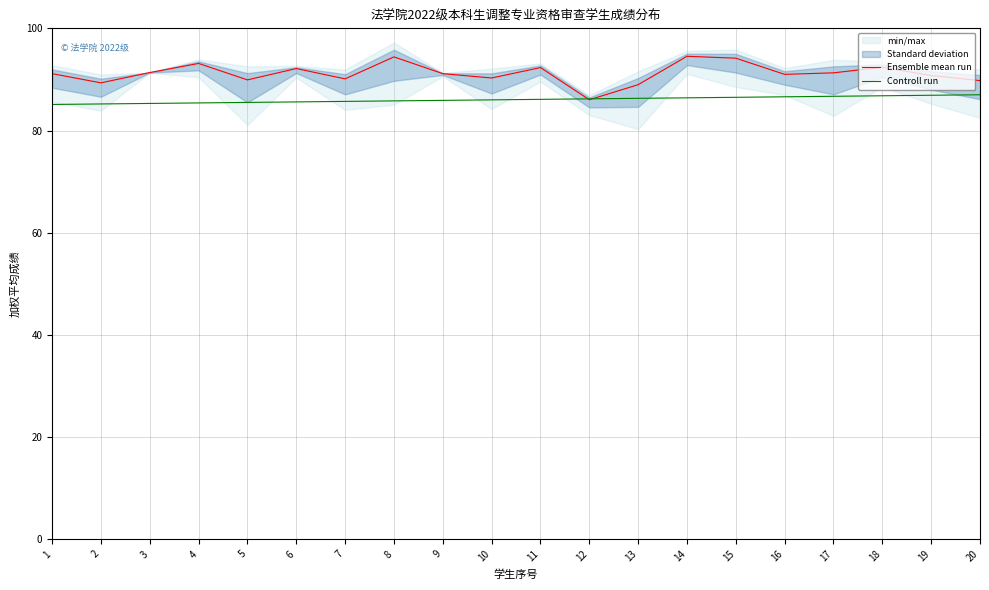

The Controll run series shows 86.5 at 15. True or false?

True